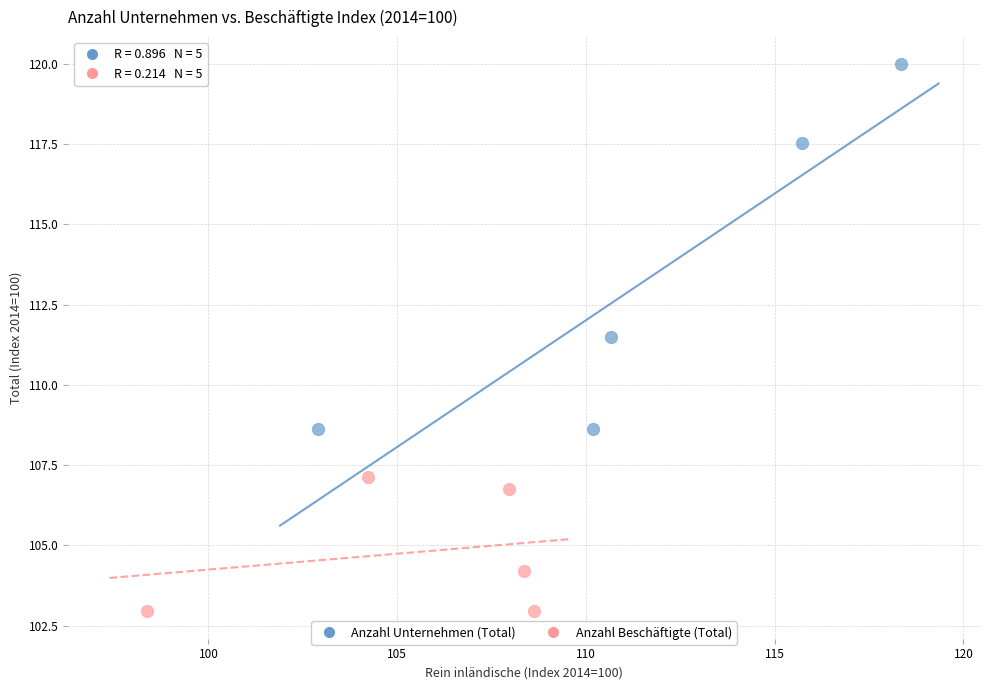

Which series contains the highest Y value?

Anzahl Unternehmen (Total)